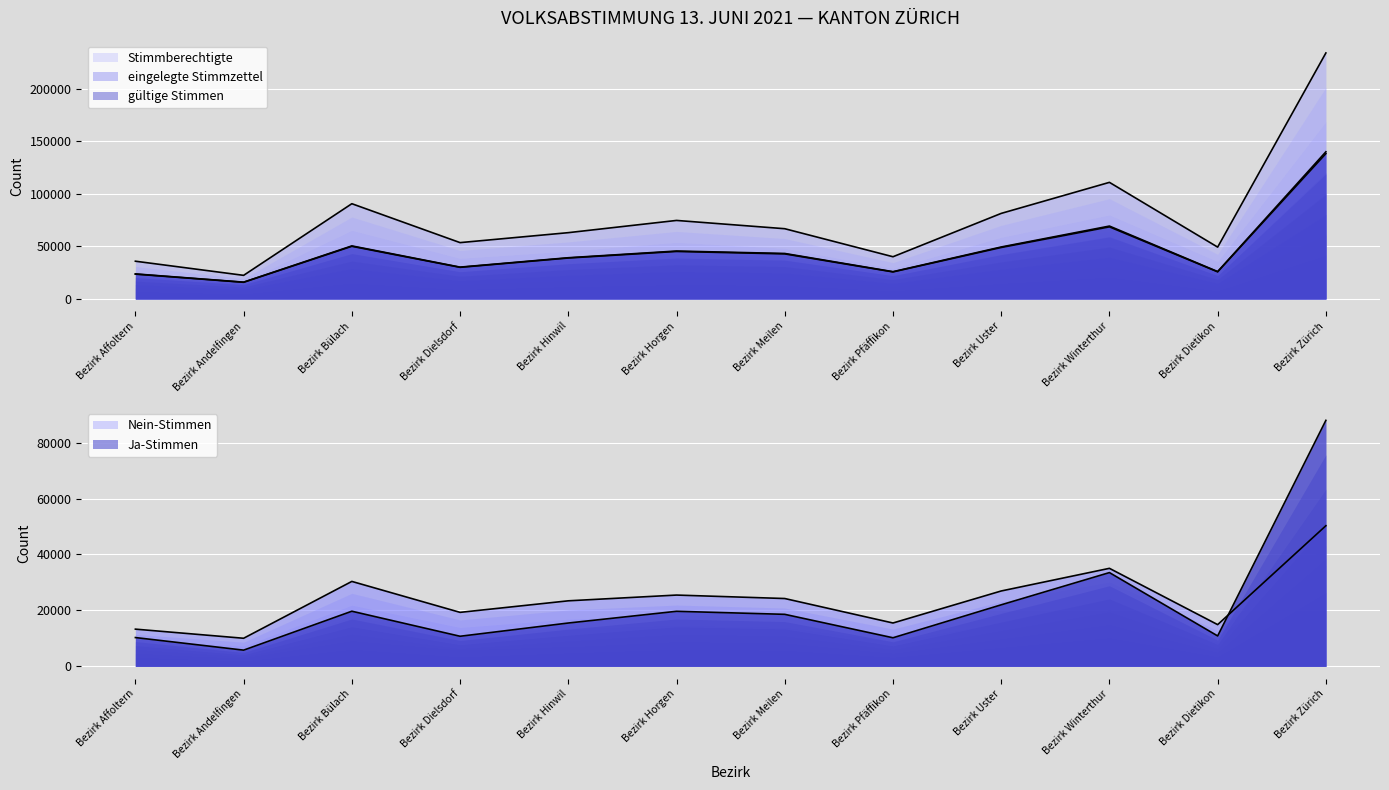

List the labels in order of eingelegte Stimmzettel value, smallest first.

Bezirk Andelfingen, Bezirk Affoltern, Bezirk Pfäffikon, Bezirk Dietikon, Bezirk Dielsdorf, Bezirk Hinwil, Bezirk Meilen, Bezirk Horgen, Bezirk Uster, Bezirk Bülach, Bezirk Winterthur, Bezirk Zürich